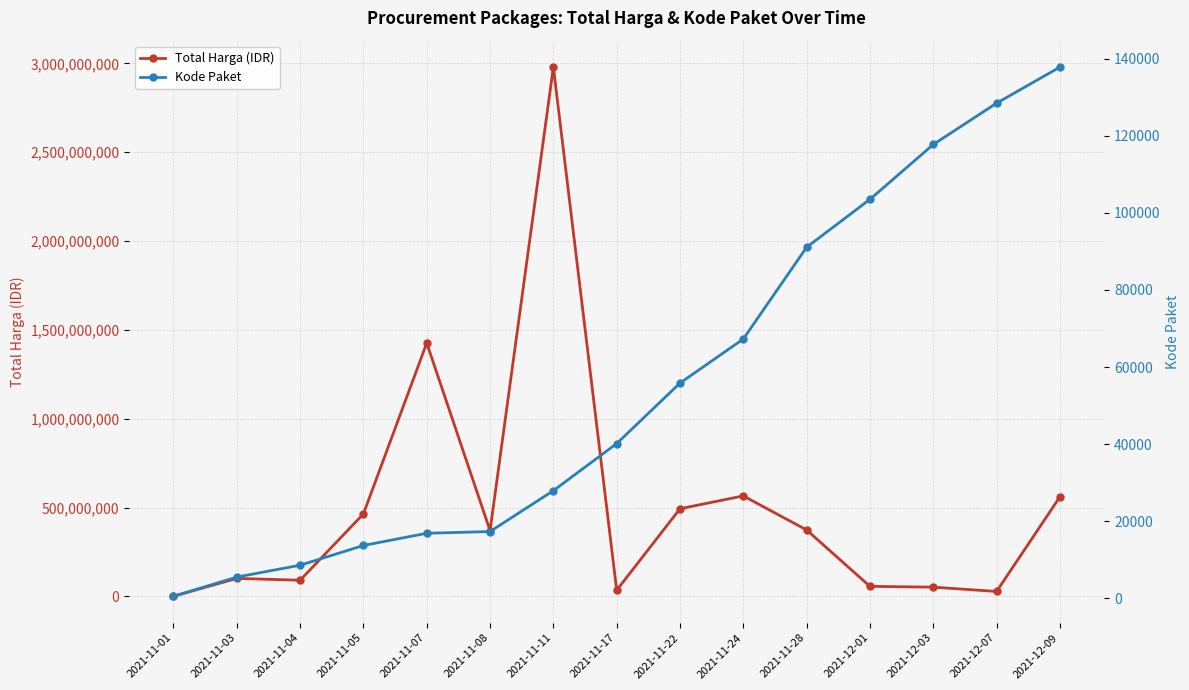

At which label is Total Harga (IDR) closest to 1489648420?

2021-11-07